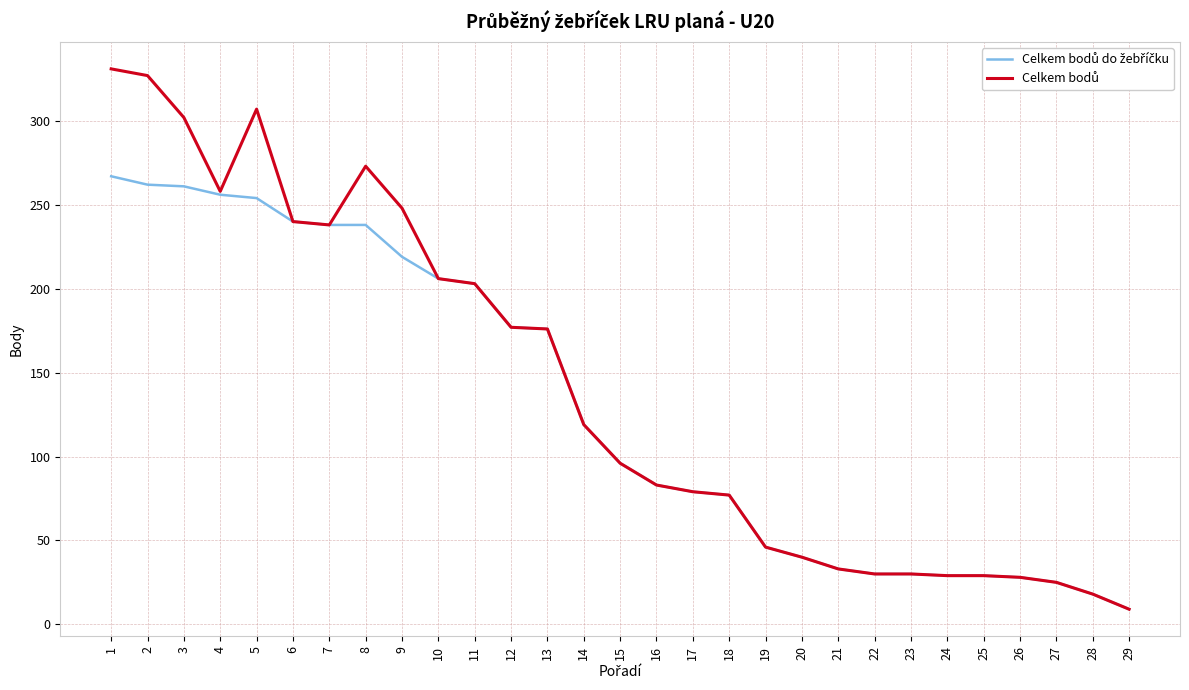

What is the total value across all series at 2?

589